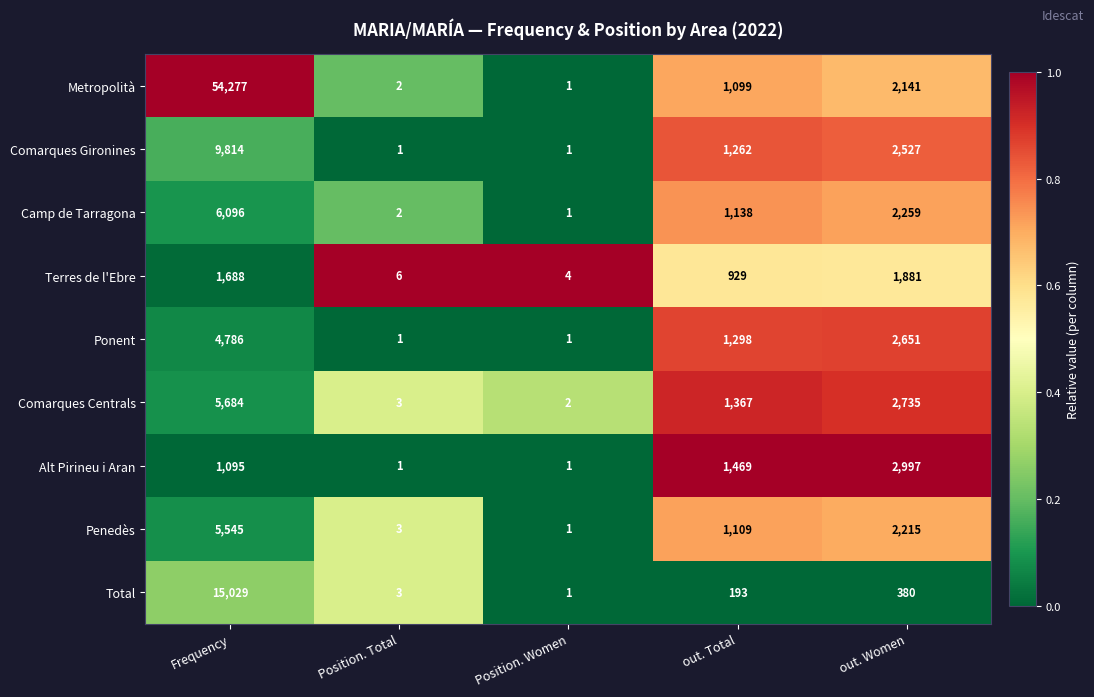

What is the sum of the Comarques Centrals values at out. Women and Position. Total?

2738